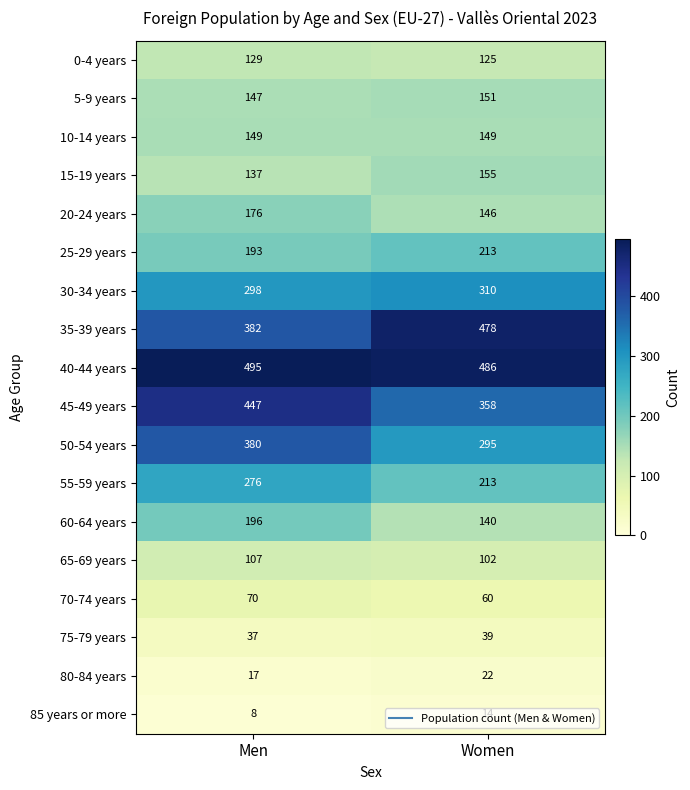

List the series in order of their peak value, lowest first.

85 years or more, 80-84 years, 75-79 years, 70-74 years, 65-69 years, 0-4 years, 10-14 years, 5-9 years, 15-19 years, 20-24 years, 60-64 years, 25-29 years, 55-59 years, 30-34 years, 50-54 years, 45-49 years, 35-39 years, 40-44 years